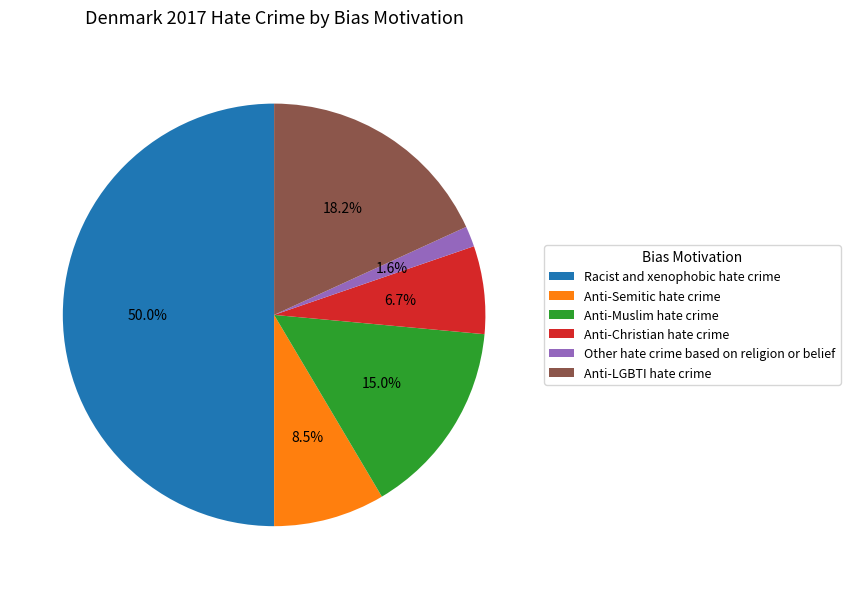

Which category has the smallest portion of the pie?

Other hate crime based on religion or belief